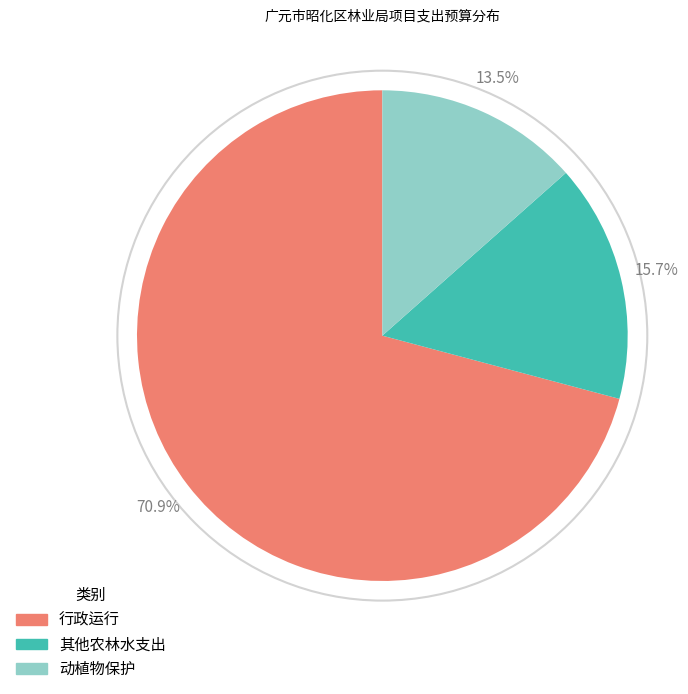

Which slice represents more than half of the pie?

行政运行